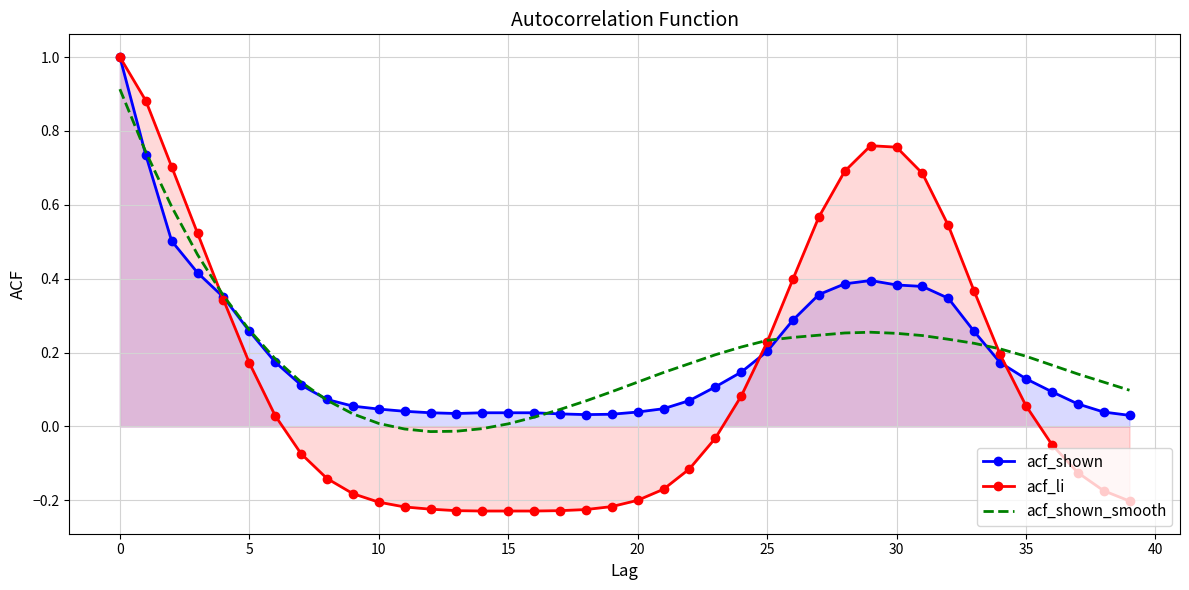

Which series has the widest spread of values?

acf_li